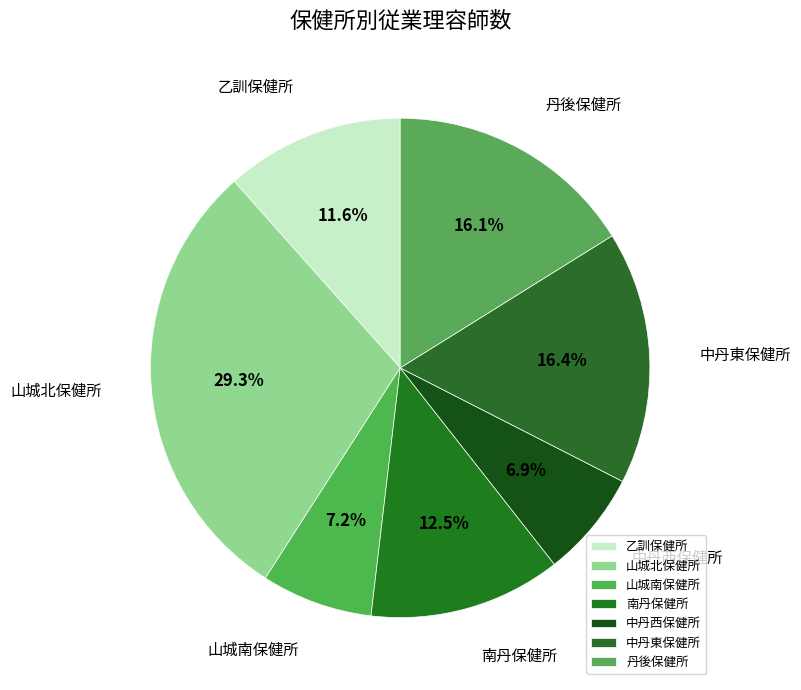

To the nearest percent, what is the difference between the largest and smallest slice percentages?

22%